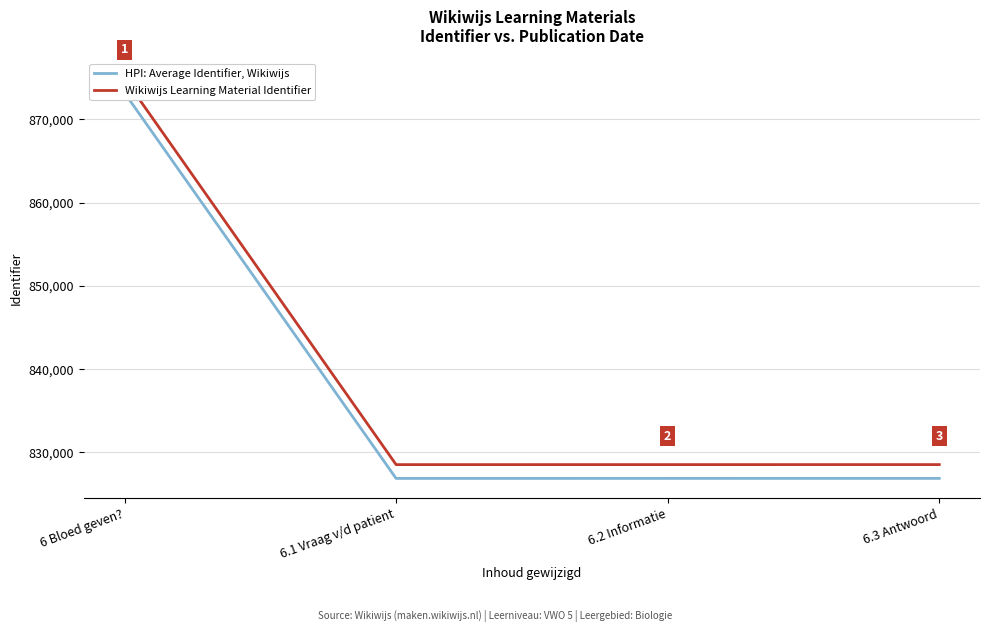

Reading left to right, extract all data points from this chart.

HPI: Average Identifier, Wikiwijs: 6 Bloed geven?=873197.1	6.1 Vraag v/d patient=826883.9	6.2 Informatie=826884.9	6.3 Antwoord=826886.9
Wikiwijs Learning Material Identifier: 6 Bloed geven?=874947.0	6.1 Vraag v/d patient=828541.0	6.2 Informatie=828542.0	6.3 Antwoord=828544.0